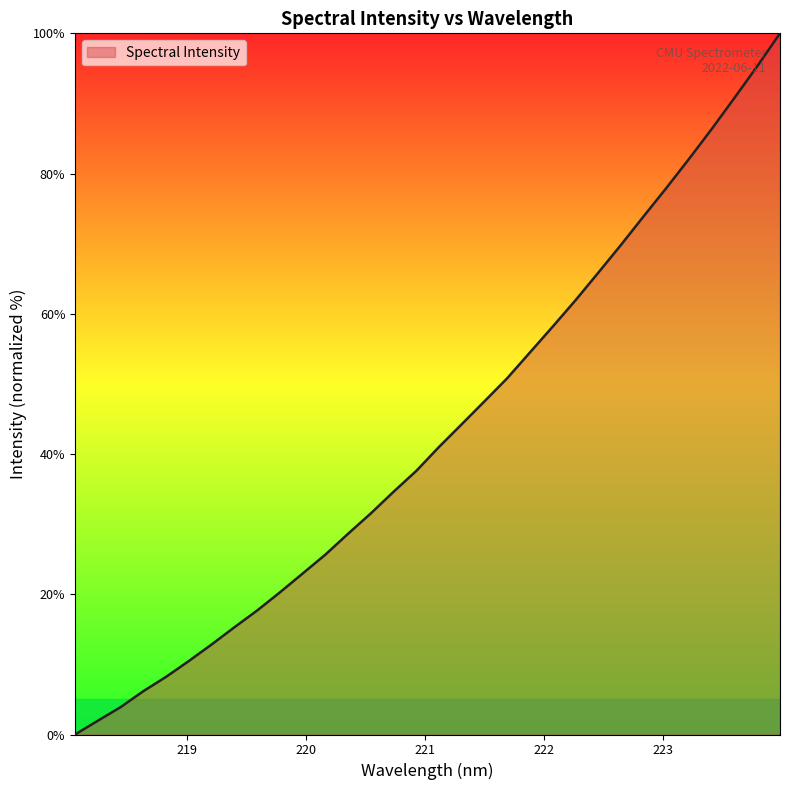

What is the maximum value shown in the chart?

100.0